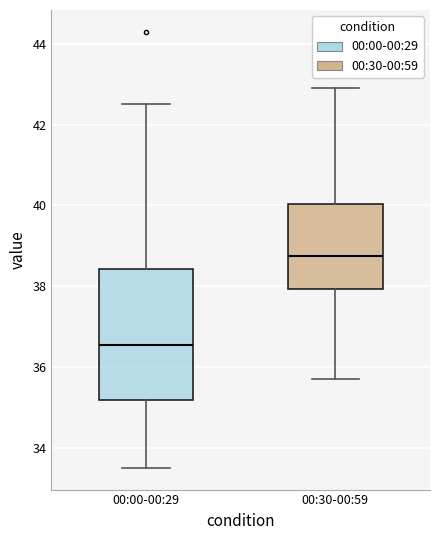

Where is the lower edge of the box for 00:30-00:59 on the y-axis? The values are not printed on the chart, so give them approximately, as read against the axis.

38.0